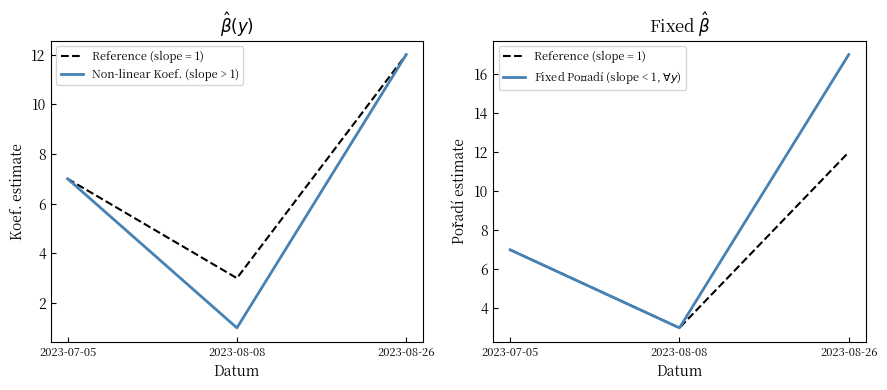

At which label does Non-linear Koef. (slope > 1) reach its minimum?

2023-08-08